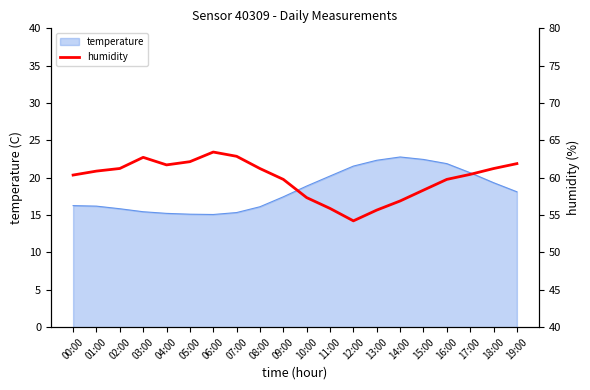

How many points are lower than both their immediate neighbors (excluding endpoints)?

2